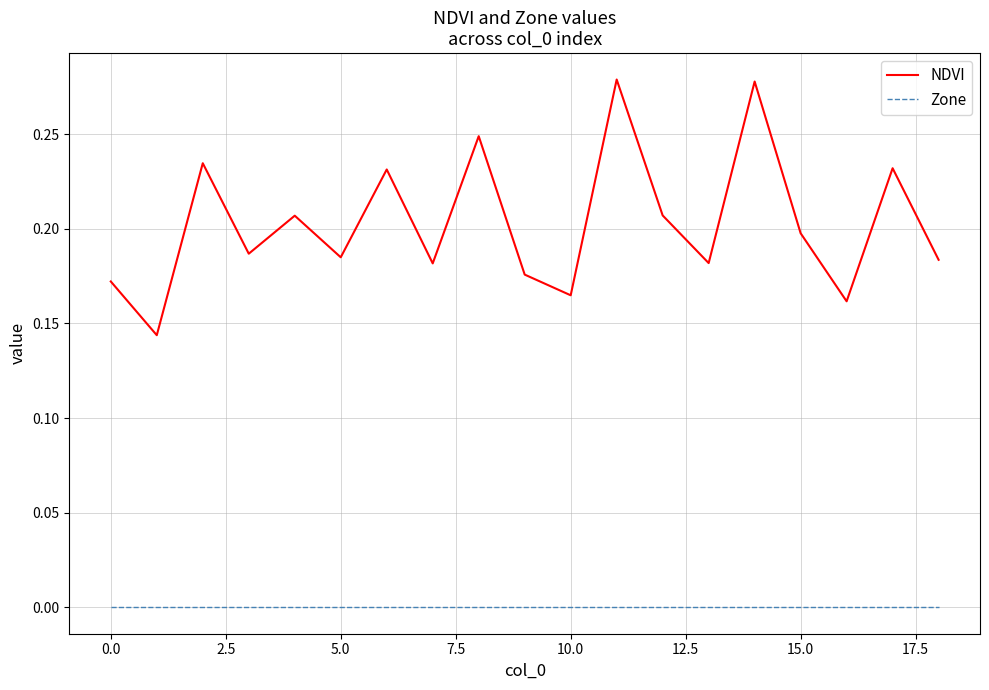

How many interior local valleys does the NDVI series have?

7